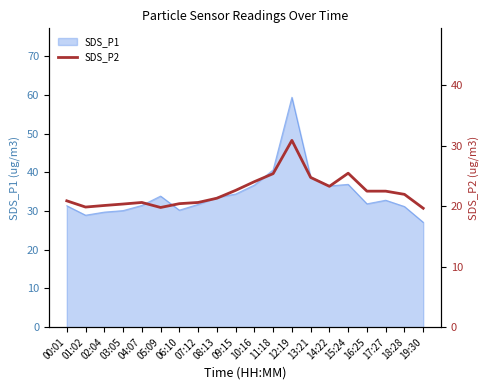

True or false: the data shows 12.1 at 08:13.

False